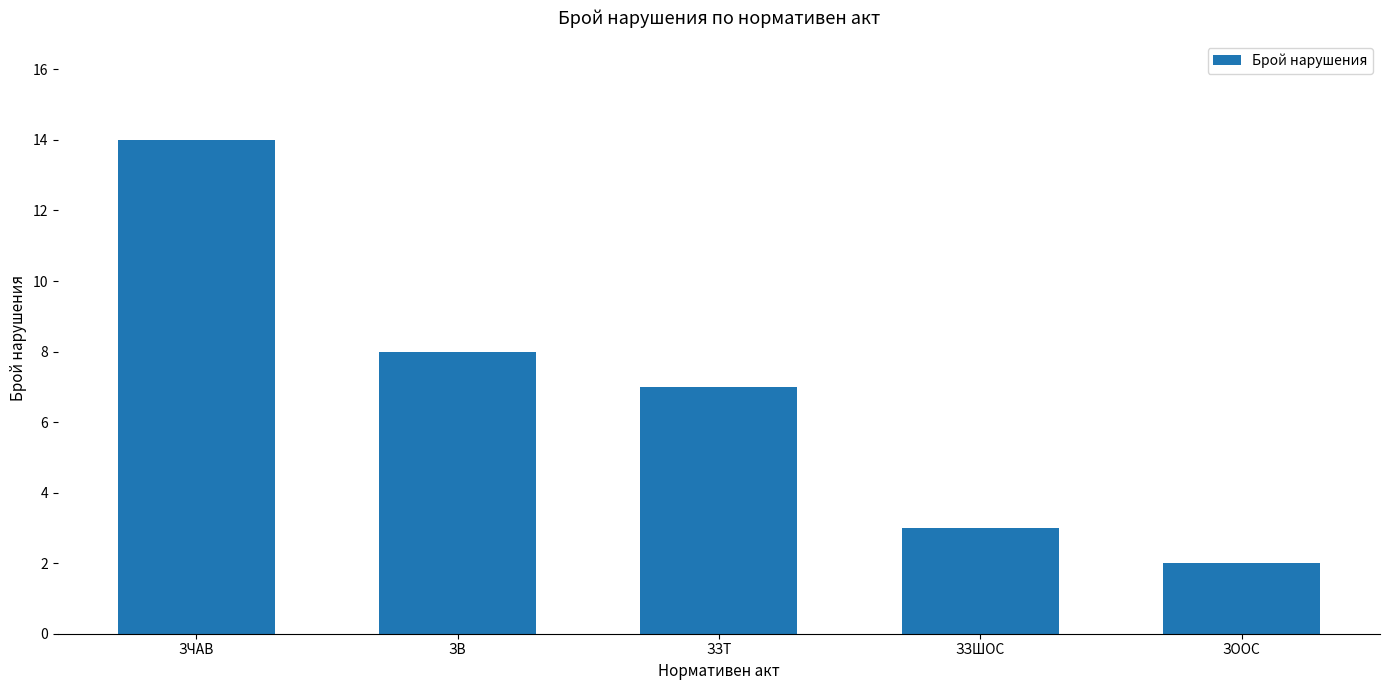

Reading right to left, what are all the values shown in this chart?

ЗООС=2	ЗЗШОС=3	ЗЗТ=7	ЗВ=8	ЗЧАВ=14